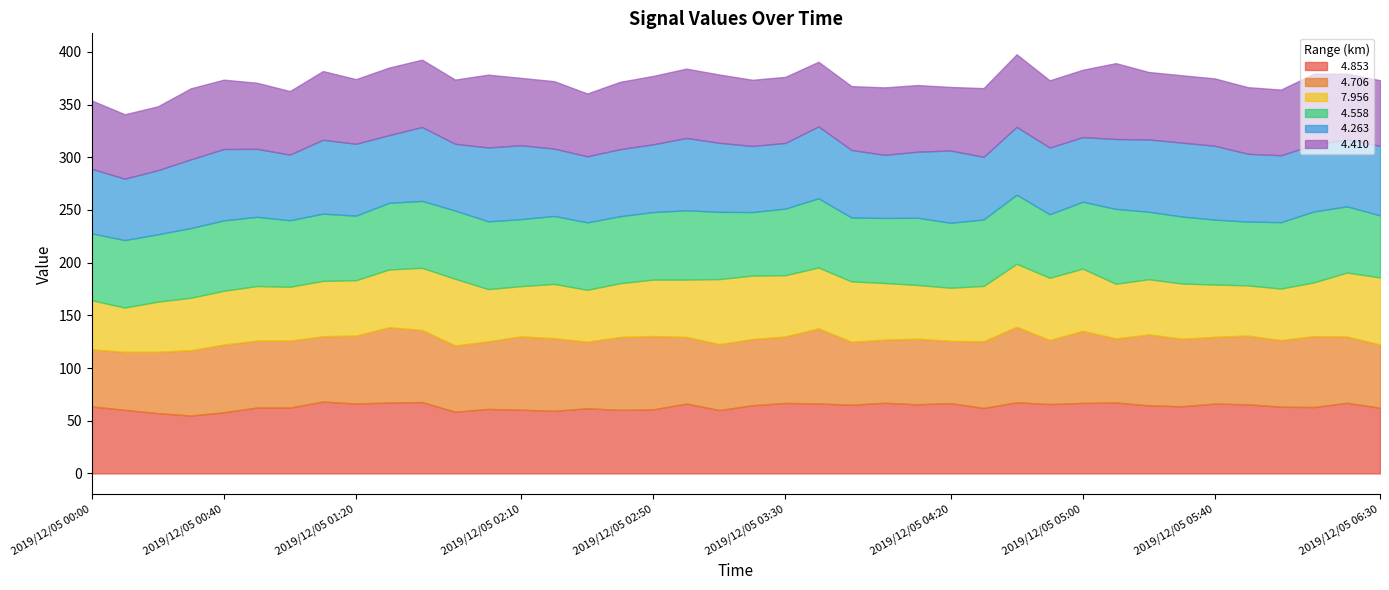

Between 2019/12/05 03:00 and 2019/12/05 05:00, which is larger?

2019/12/05 05:00